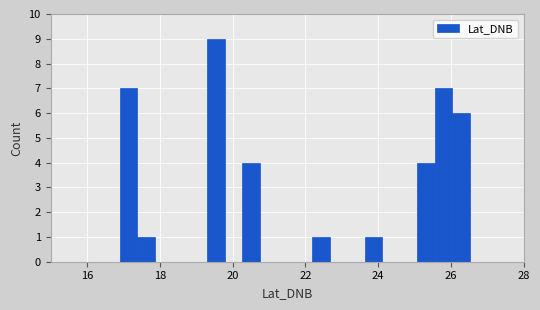

Around what value on the x-axis is the tallest bar? Give the approximate position of its centre, as read against the axis.

19.6